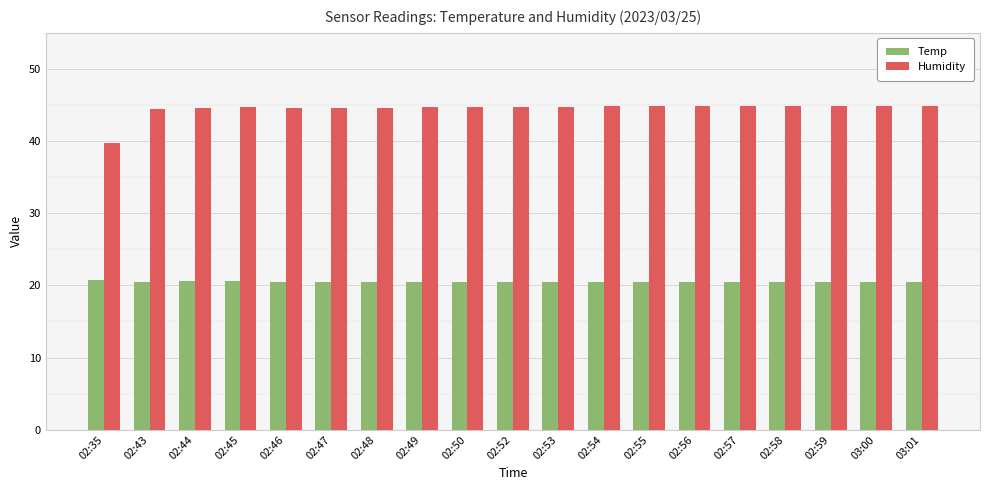

What is the minimum value shown in the chart?

20.5